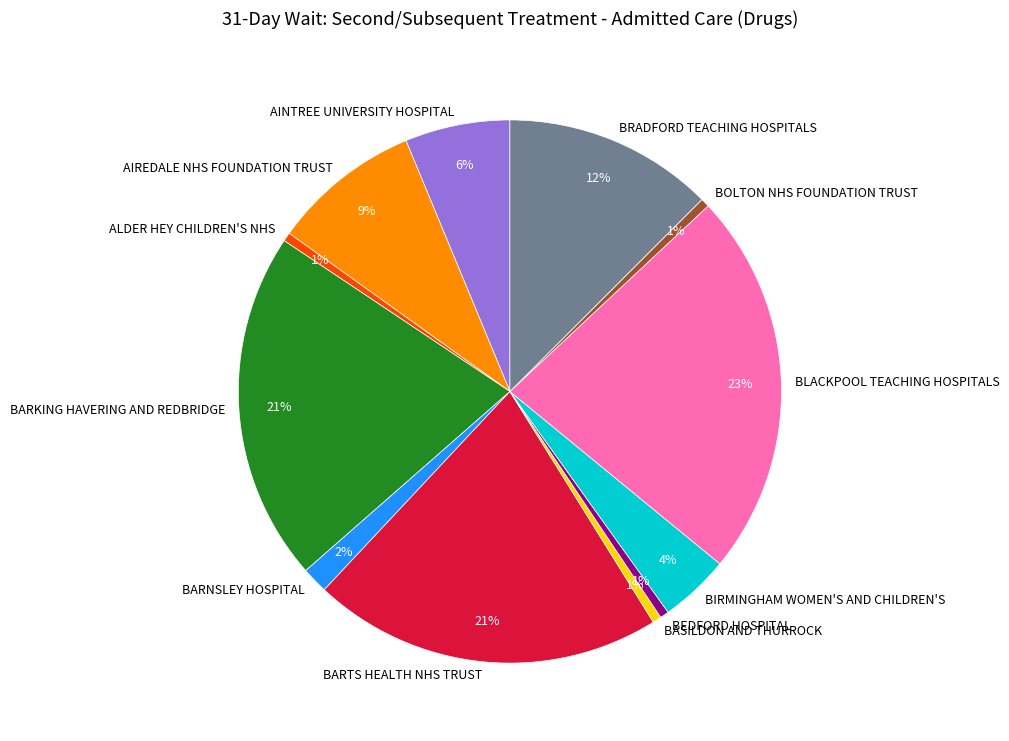

Does BEDFORD HOSPITAL account for over 50% of the chart?

No